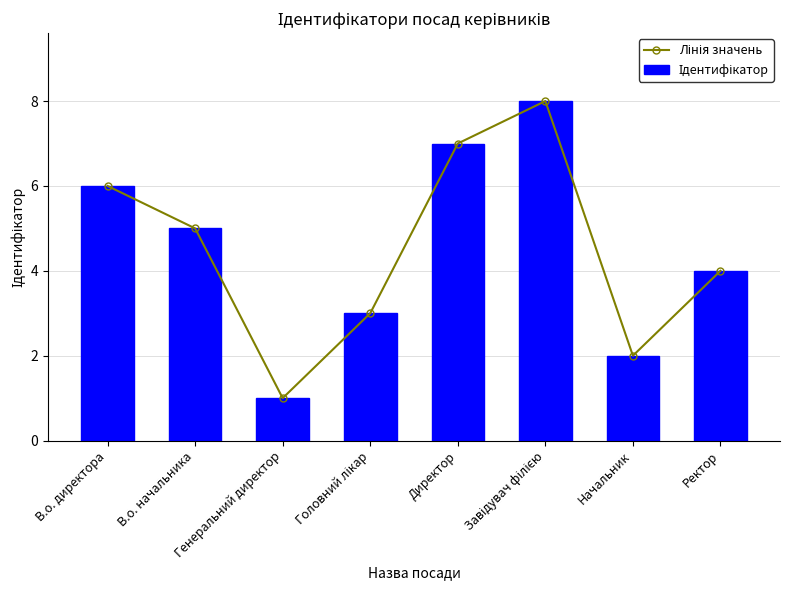

The Лінія значень series shows 7 at Директор. True or false?

True